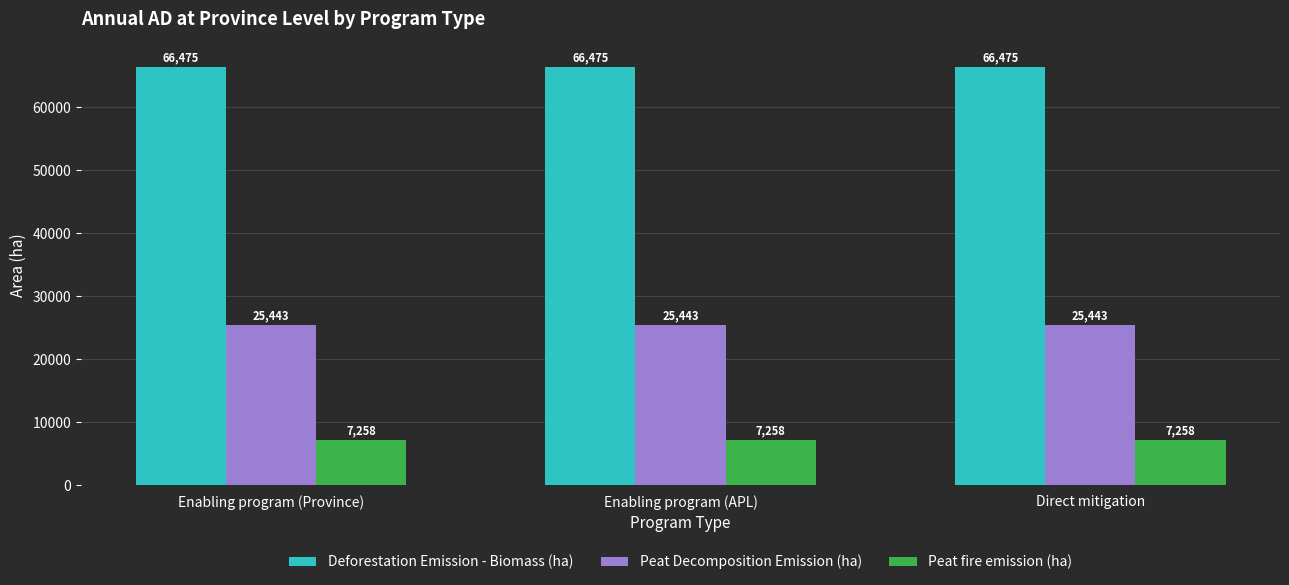

How many groups of bars are there?

3